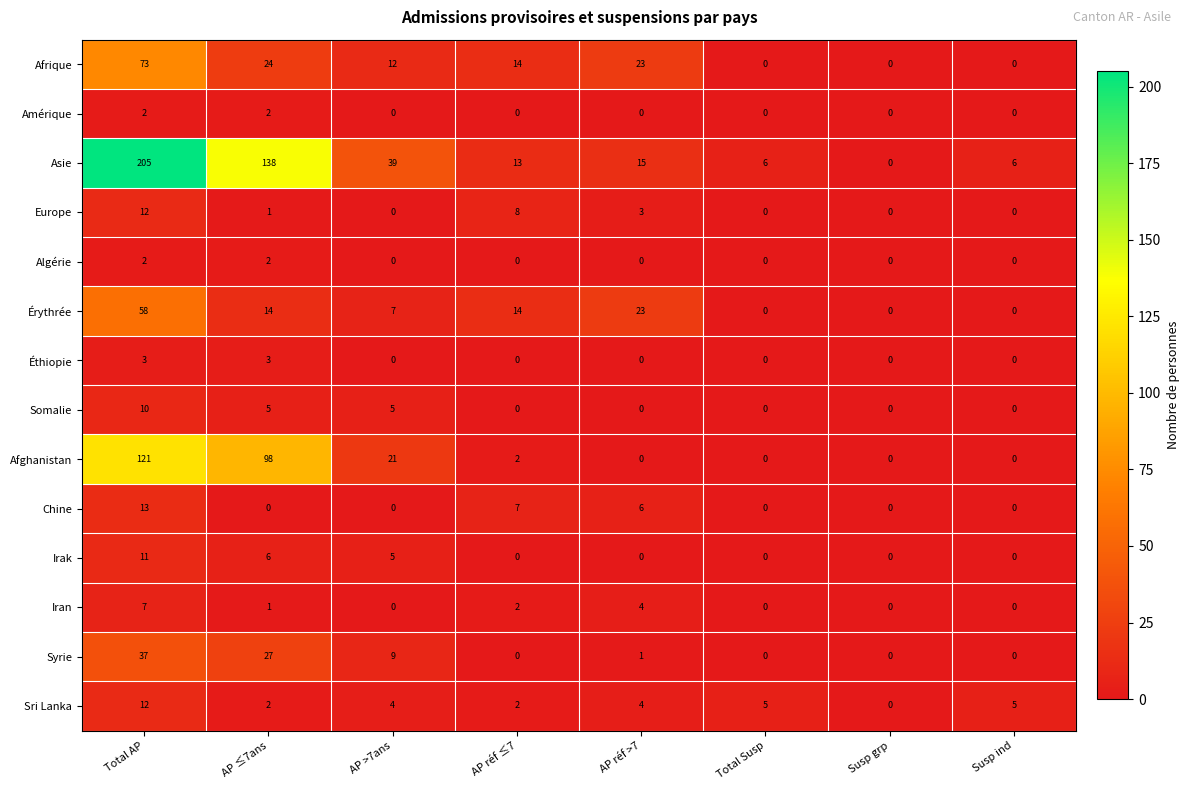

How many values in Amérique are above zero?

2